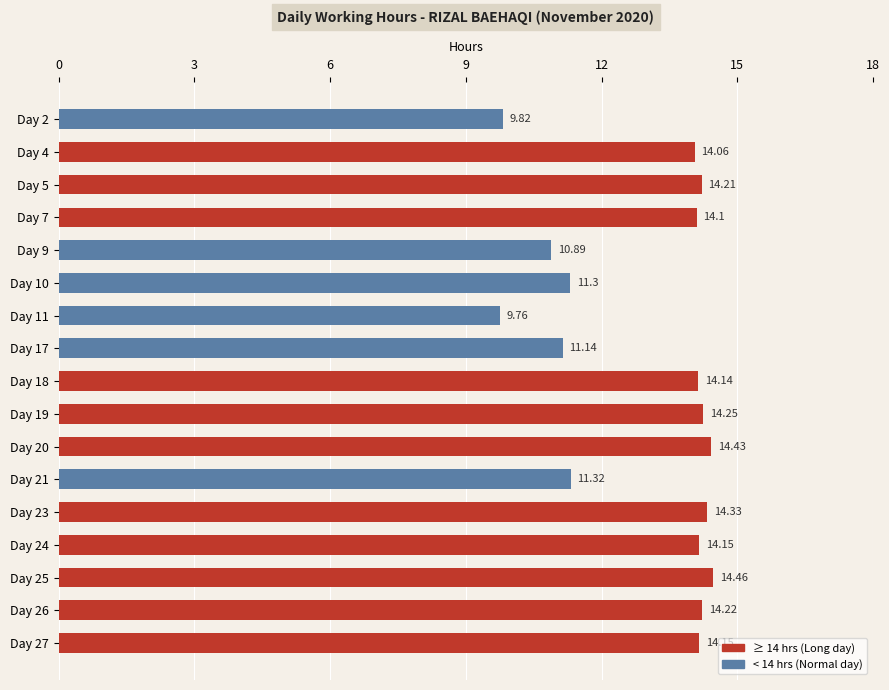

Does the chart contain stacked bars?

No